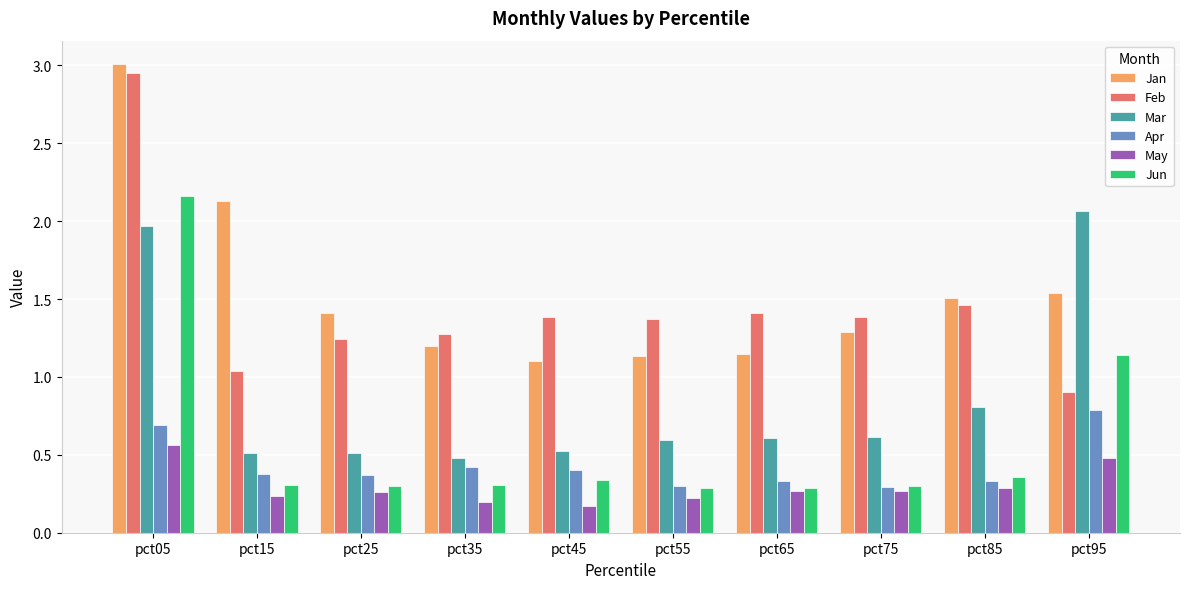

The value of Jun at pct85 is 0.5. True or false?

False